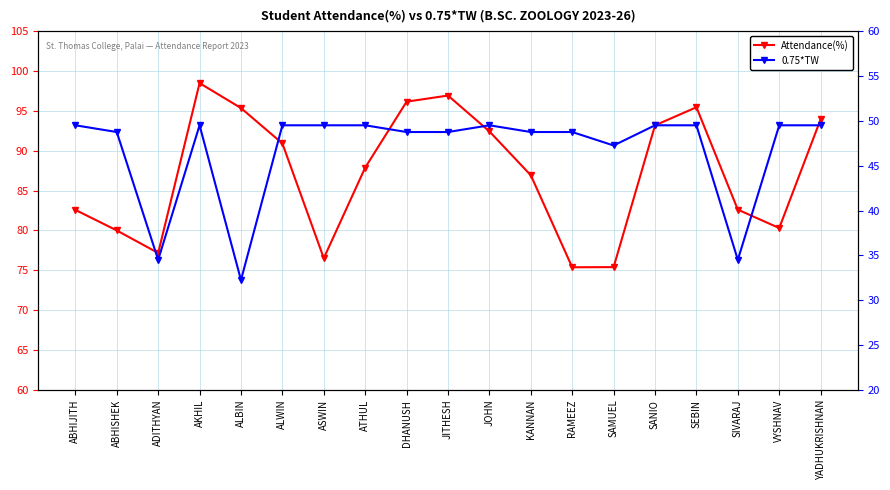

What is the maximum value for Attendance(%)?

98.5